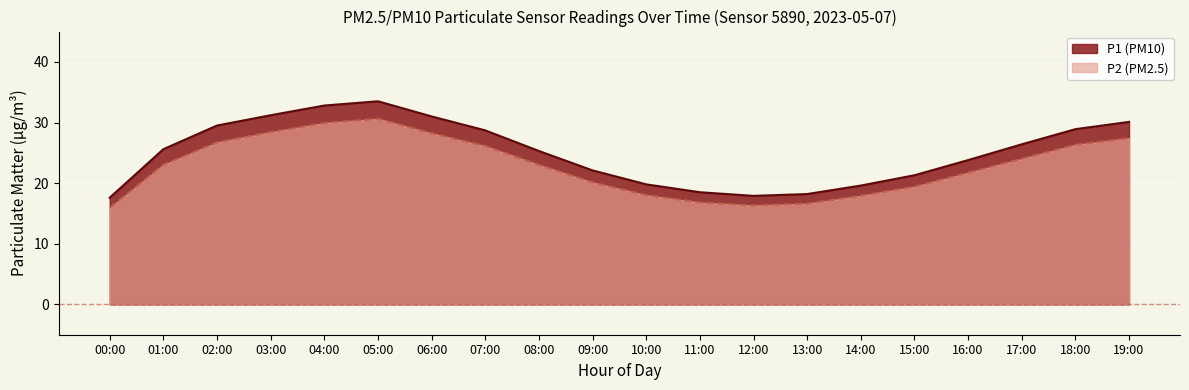

What is the difference between the maximum and minimum values in the P1 series?

15.9